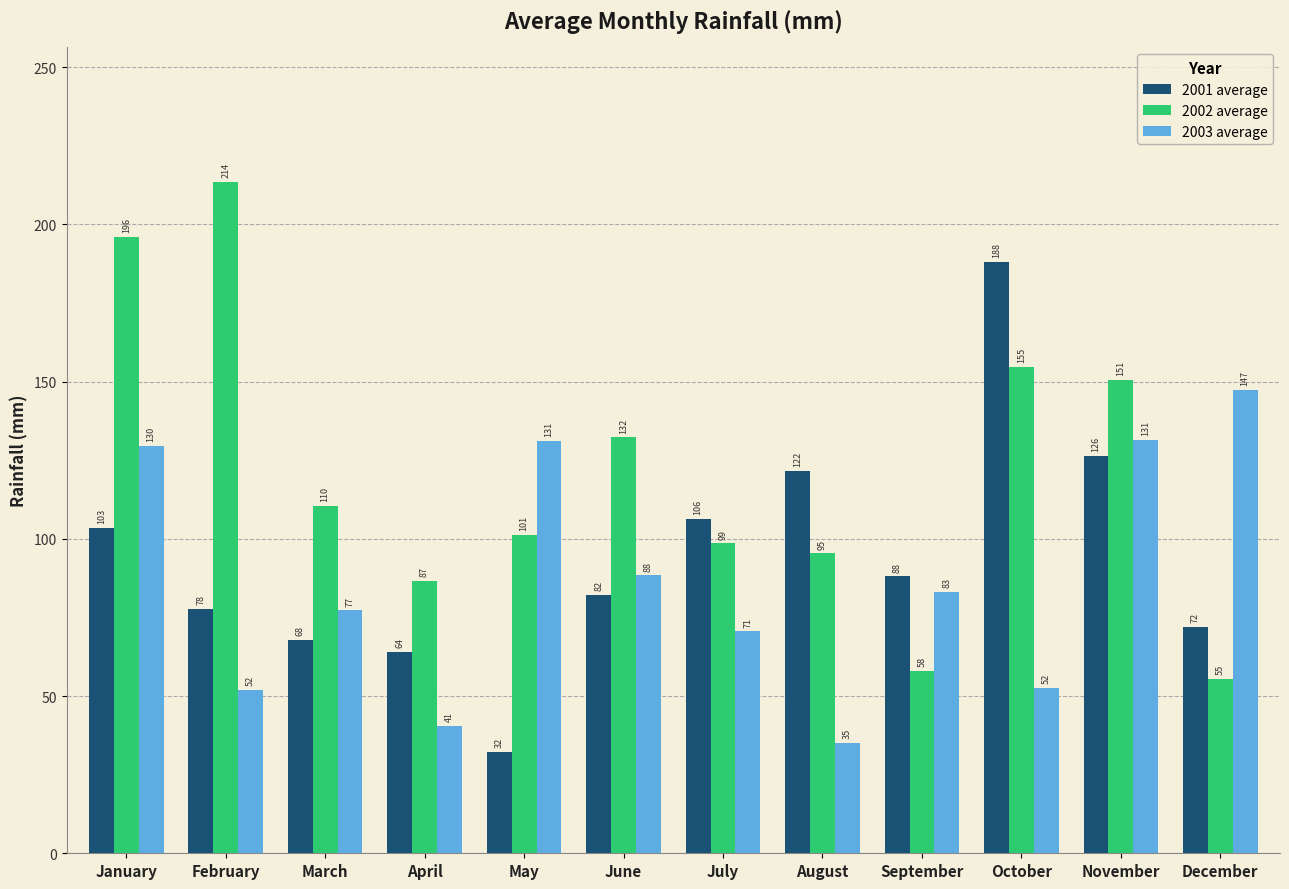

At which category is the sum across all series the highest?

January